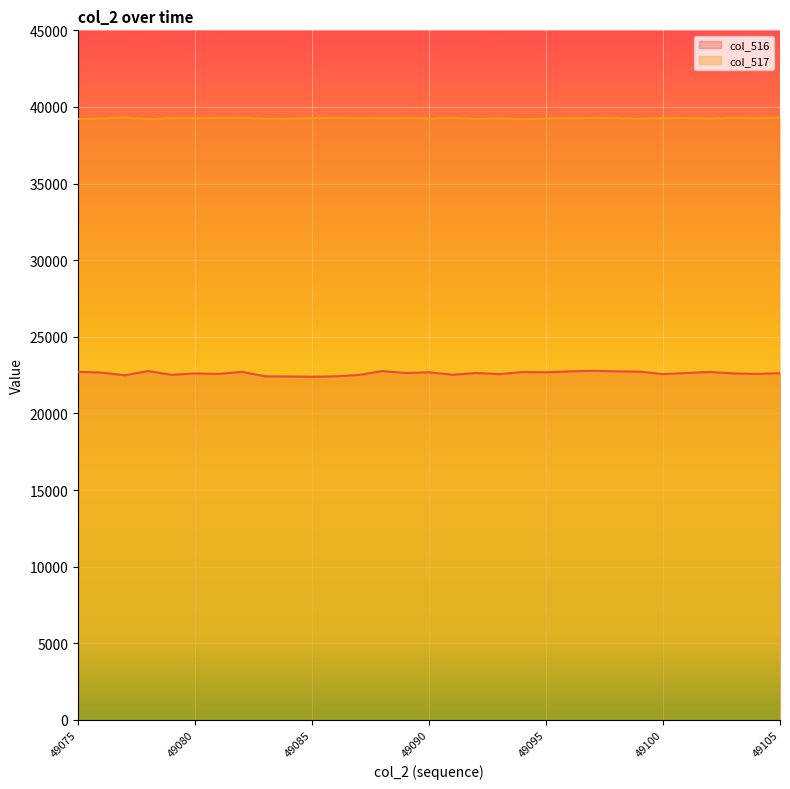

What is the spread (max minus min) of values at 49094?

16498